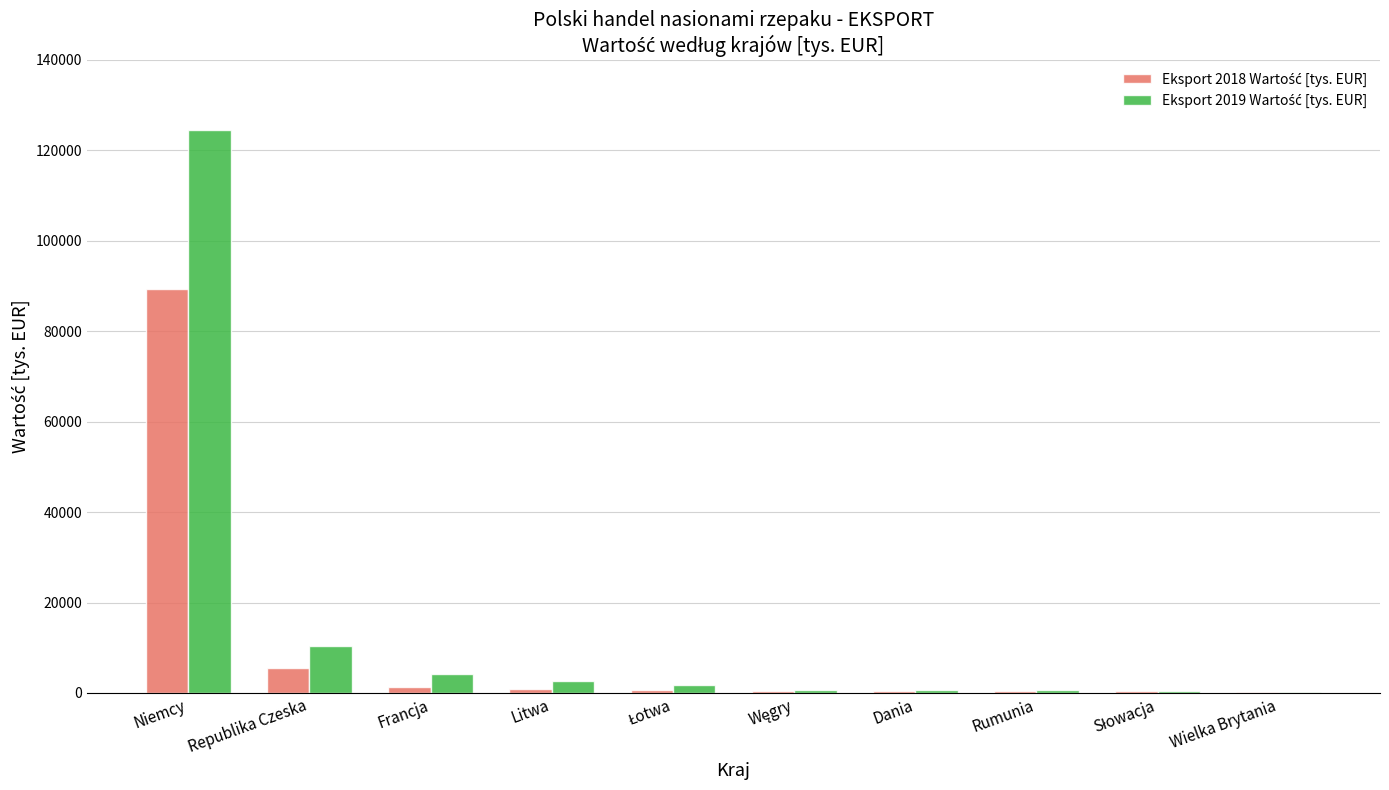

At which category is the sum across all series the highest?

Niemcy